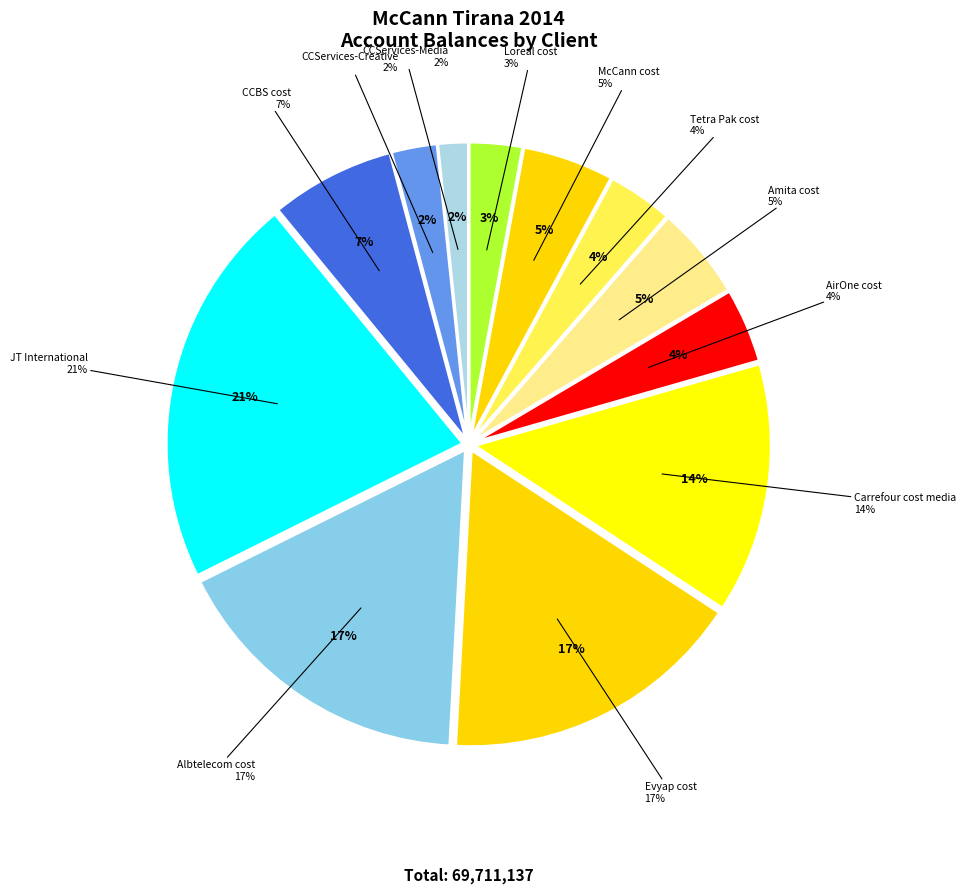

Is it true that AirOne cost is 4% of the pie?

True